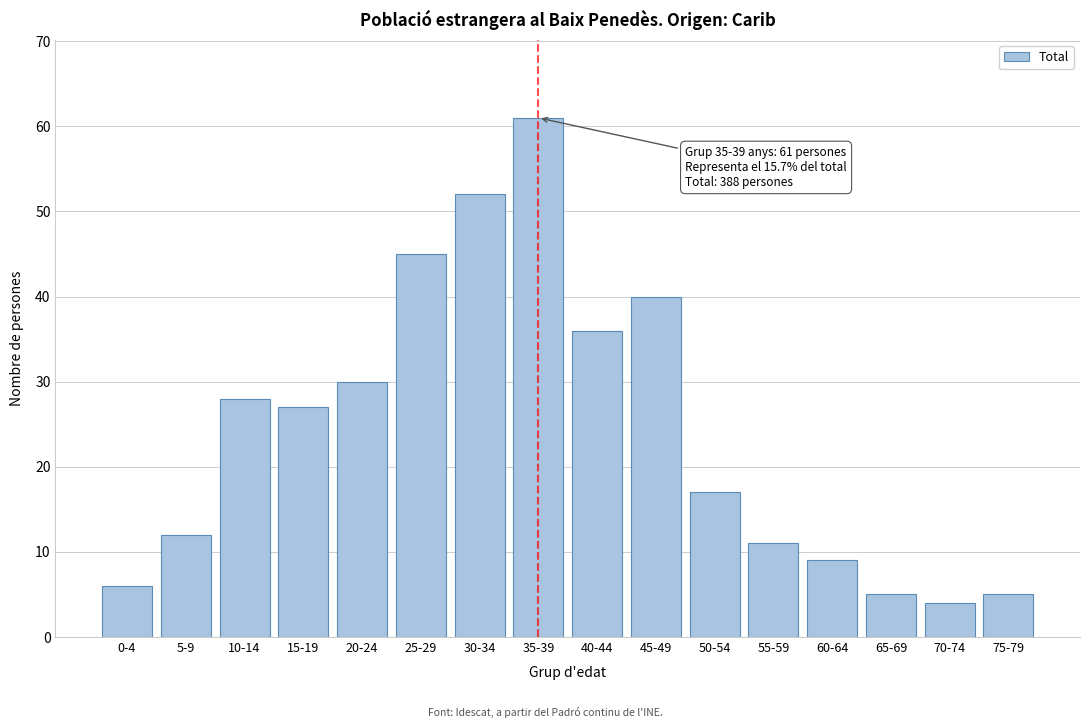

Reading left to right, list all the values displayed in this chart.

6	12	28	27	30	45	52	61	36	40	17	11	9	5	4	5